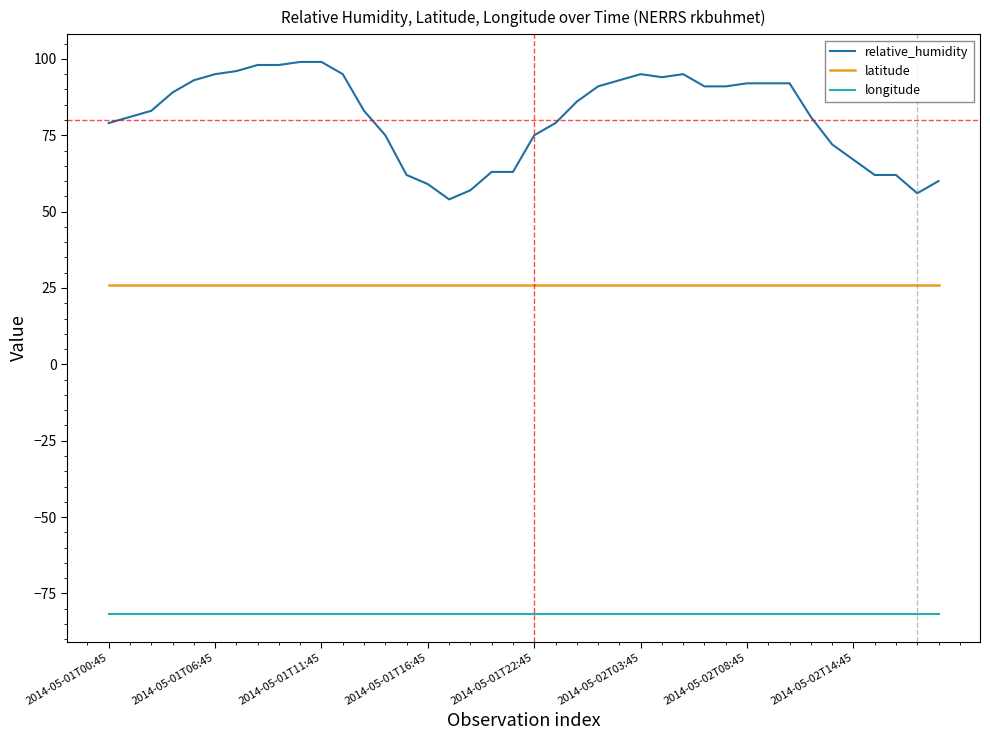

Which series has the largest total across all categories?

relative_humidity